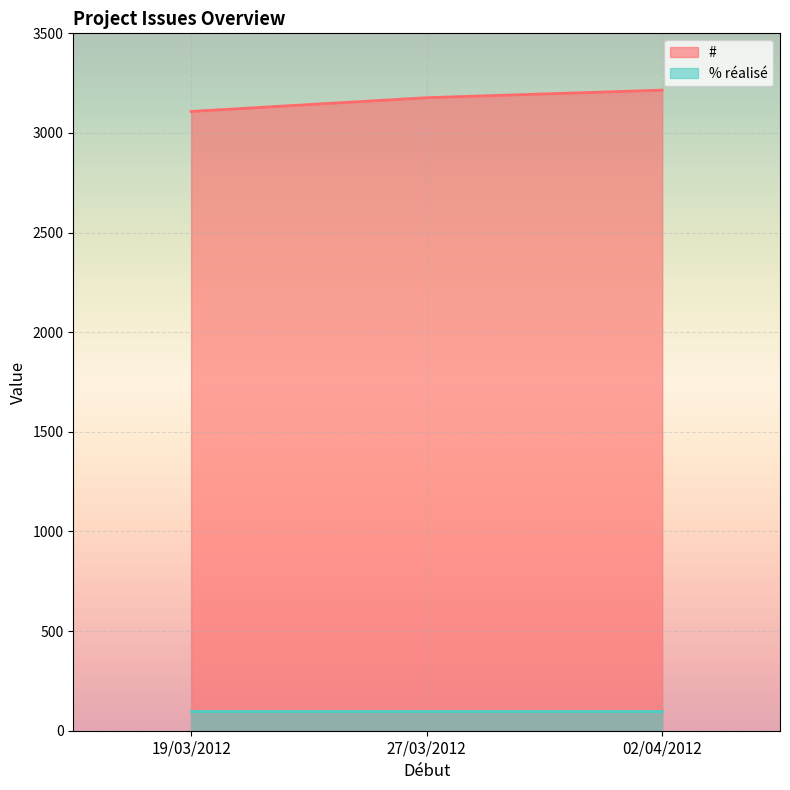

What is the total value across all series at 19/03/2012?

3208